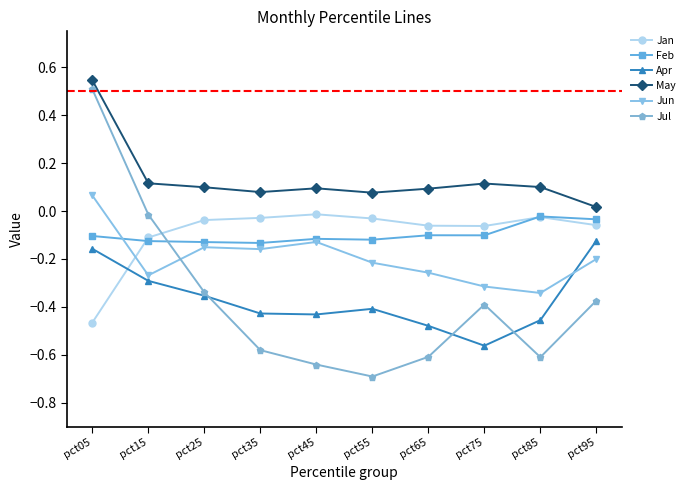

How many values in the Jun series are below 0?

9